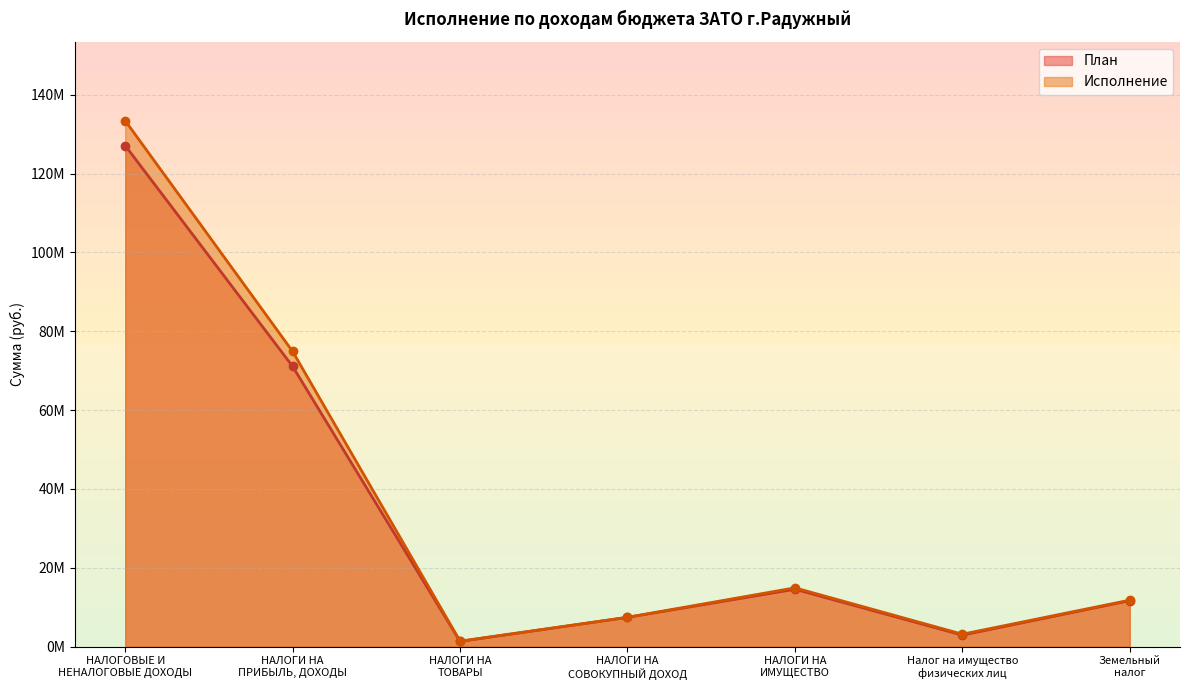

Between НАЛОГОВЫЕ И
НЕНАЛОГОВЫЕ ДОХОДЫ and Земельный
налог, which series saw the biggest shift?

Исполнение